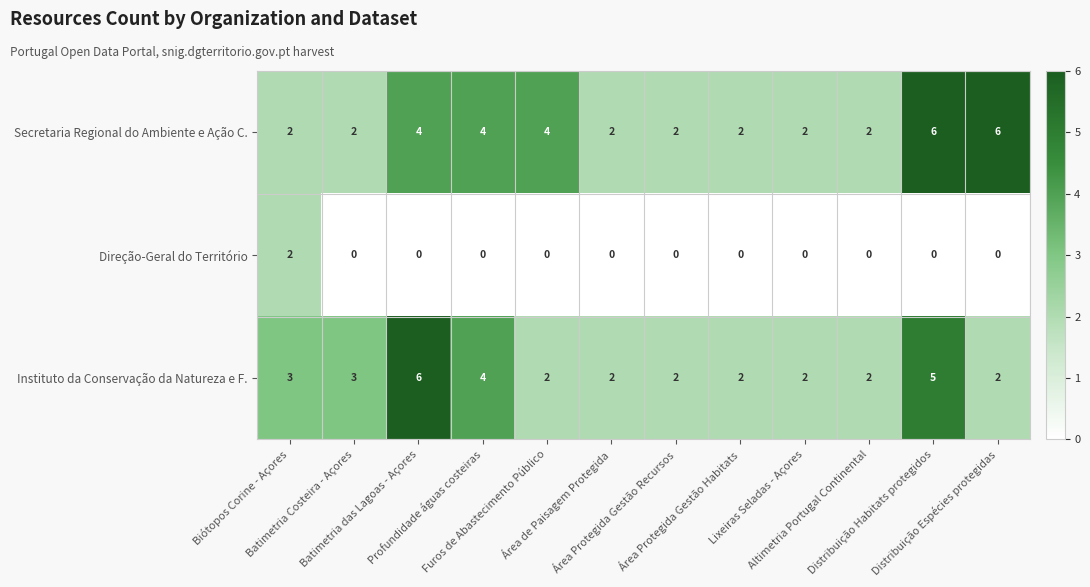

What is the sum of all Instituto da Conservação da Natureza e F. values?

35